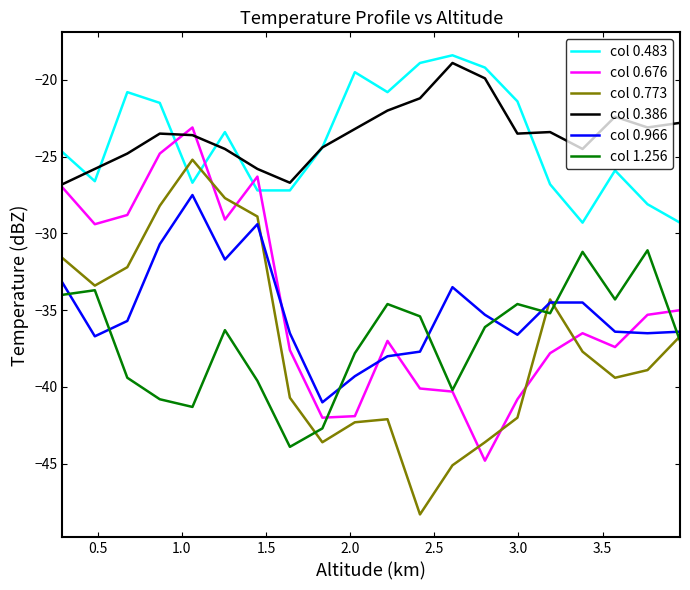

True or false: col 0.966 and col 0.386 intersect in this chart.

False